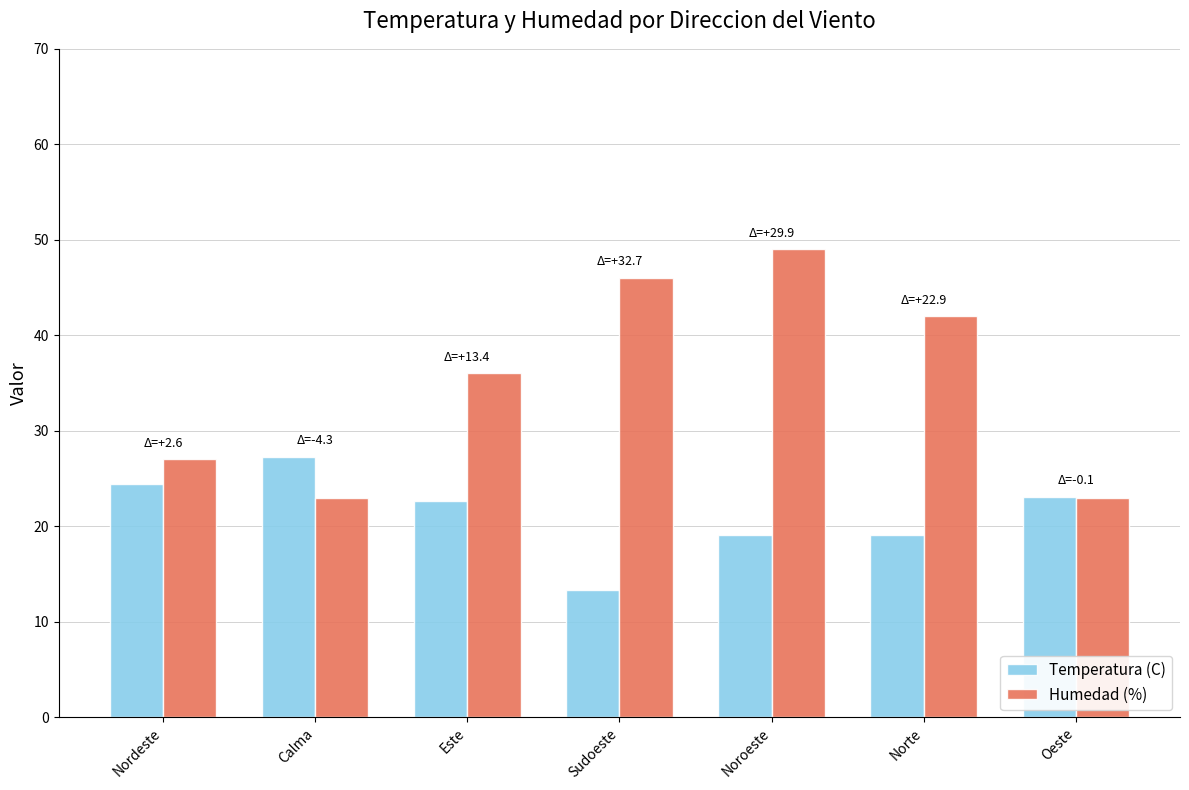

Which category has the highest value in the Temperatura (C) series?

Calma